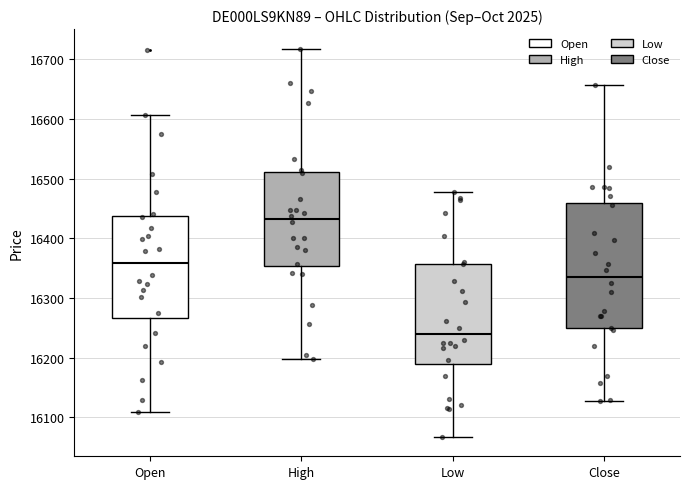

Which box has the highest median line?

High